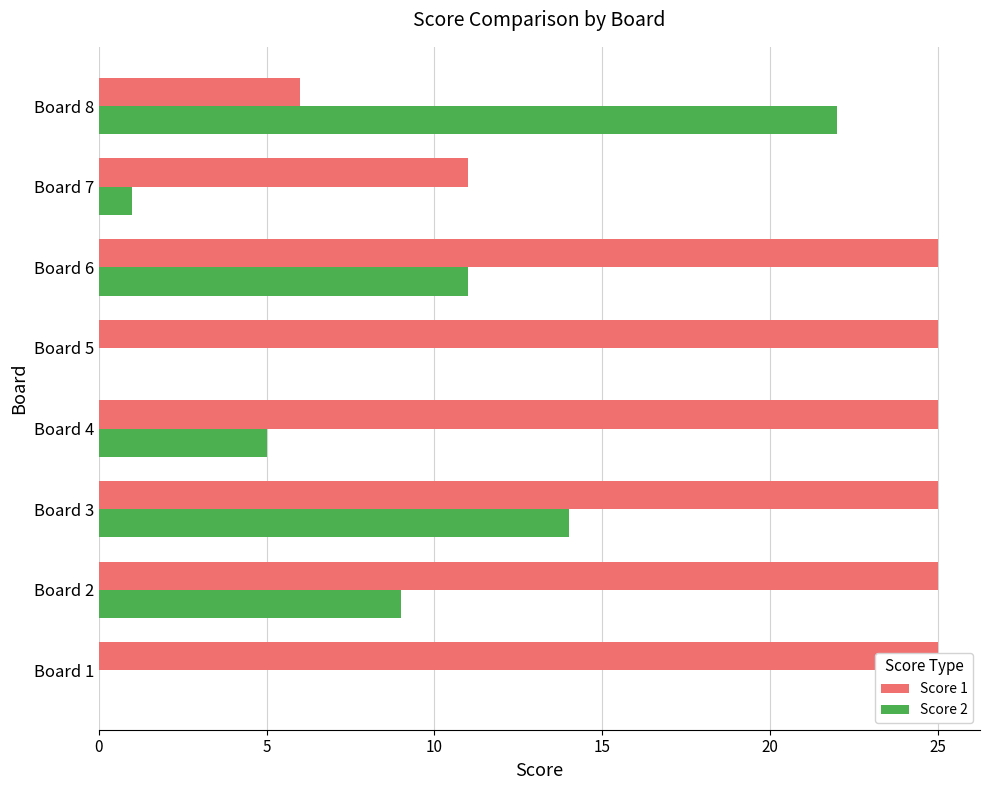

The value of Score 2 at Board 4 is 5. True or false?

True